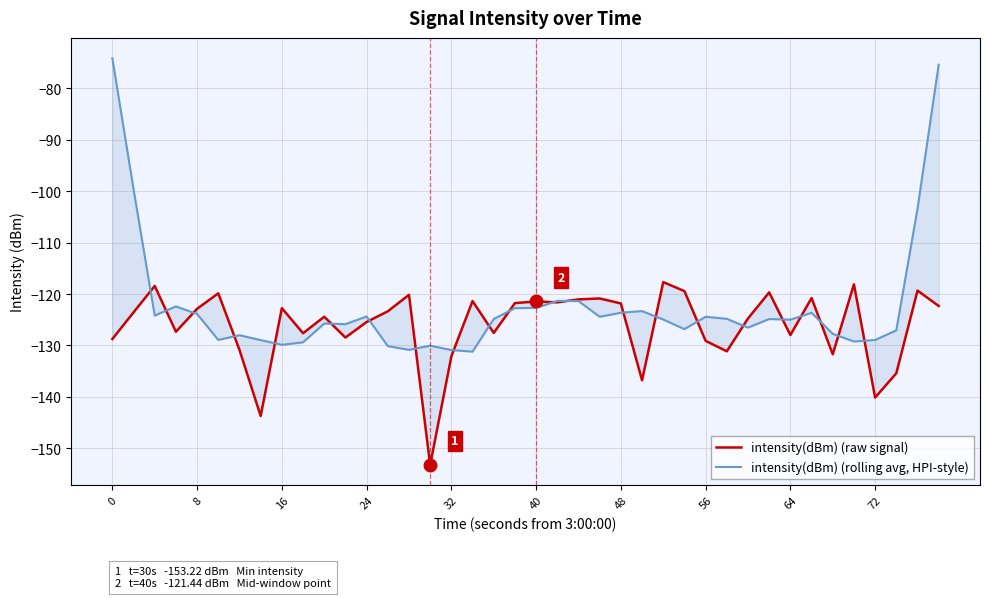

Which series has the largest range (max minus min)?

intensity(dBm) (rolling avg, HPI-style)